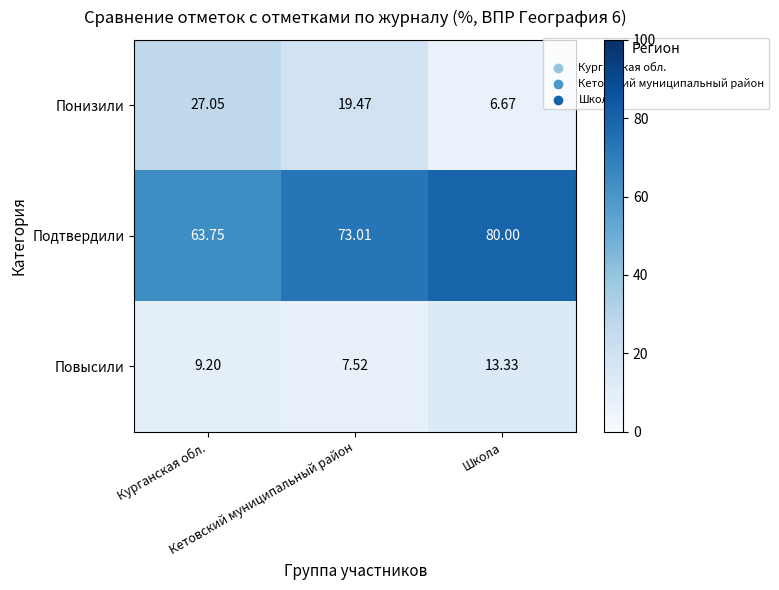

Which series has the widest spread of values?

Понизили